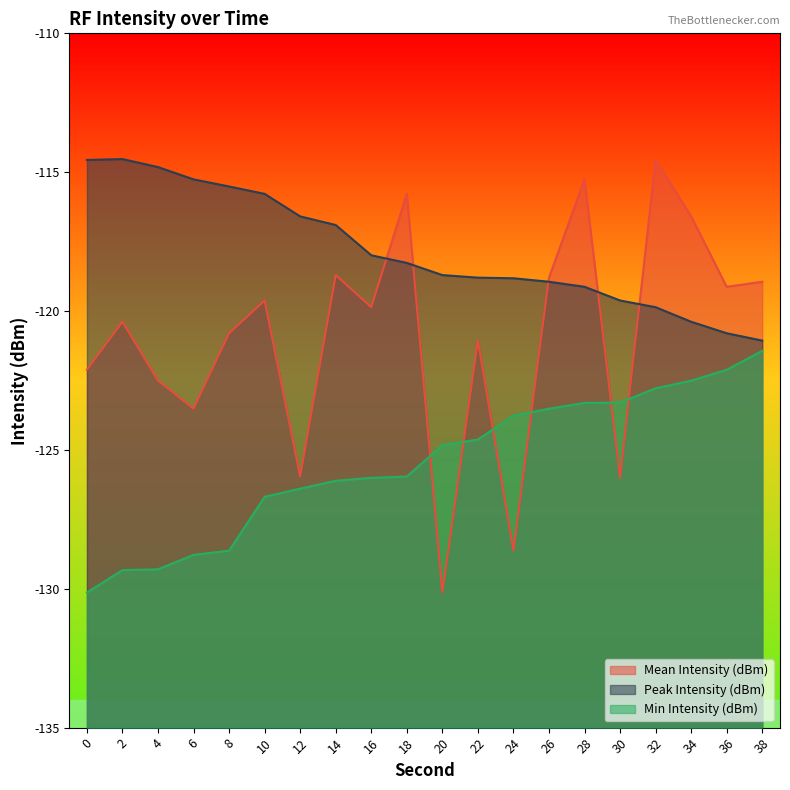

List the labels in order of Mean Intensity (dBm) value, largest first.

32, 28, 18, 34, 14, 26, 38, 36, 10, 16, 2, 8, 22, 0, 4, 6, 12, 30, 24, 20